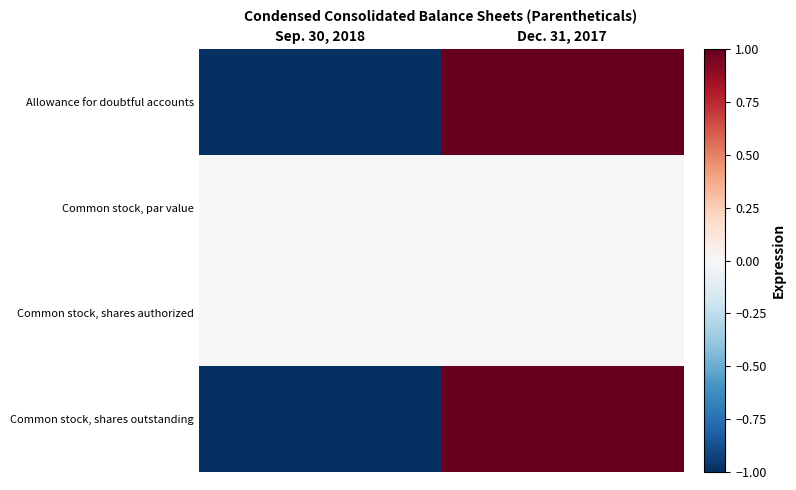

What is the greatest value displayed?

1